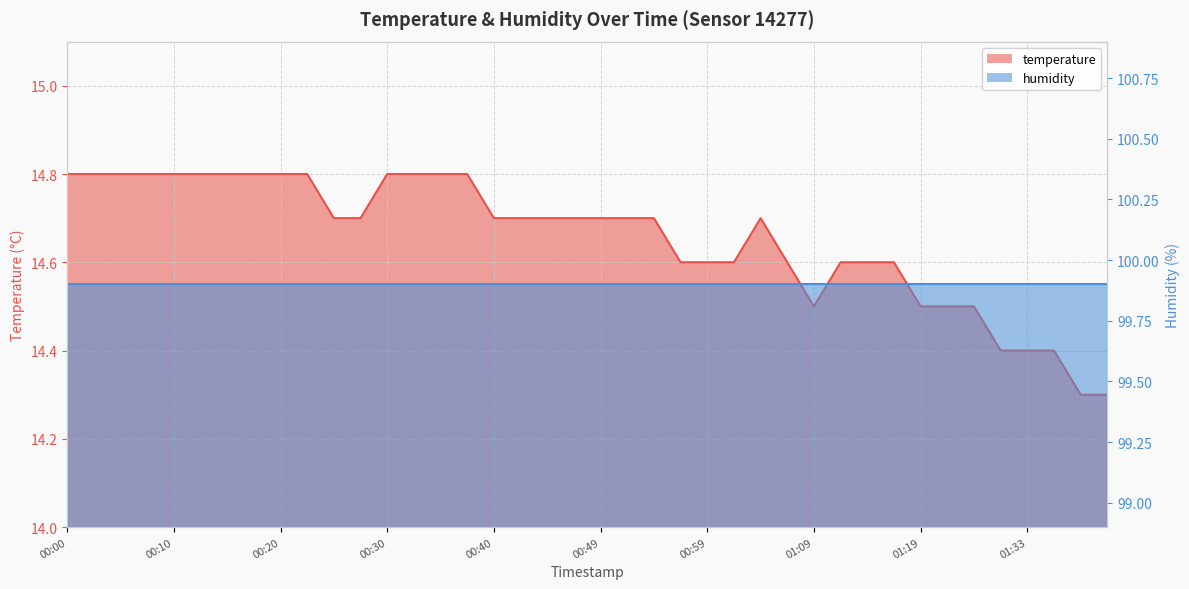

List the labels in order of value, smallest first.

01:38, 01:40, 01:30, 01:33, 01:35, 01:09, 01:19, 01:22, 01:25, 00:57, 00:59, 01:02, 01:07, 01:12, 01:14, 01:17, 00:25, 00:27, 00:40, 00:42, 00:45, 00:47, 00:49, 00:52, 00:54, 01:04, 00:00, 00:03, 00:05, 00:08, 00:10, 00:13, 00:15, 00:17, 00:20, 00:22, 00:30, 00:32, 00:35, 00:37